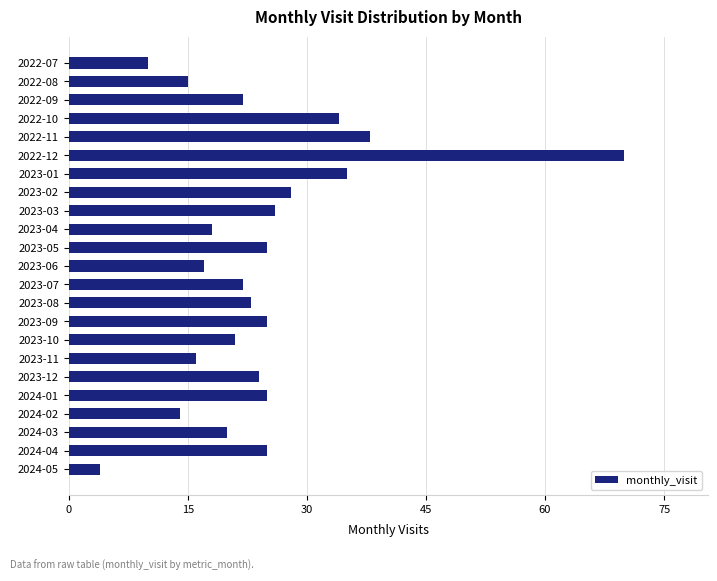

Is it true that the value at 2023-12 is 6?

False